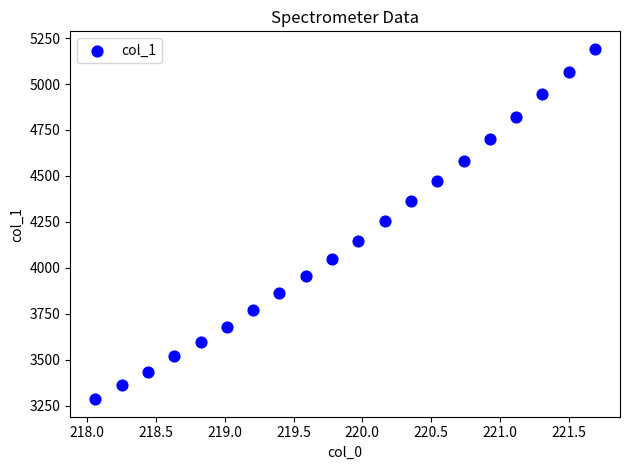

What is the range of Y values (max minus min)?

1906.9